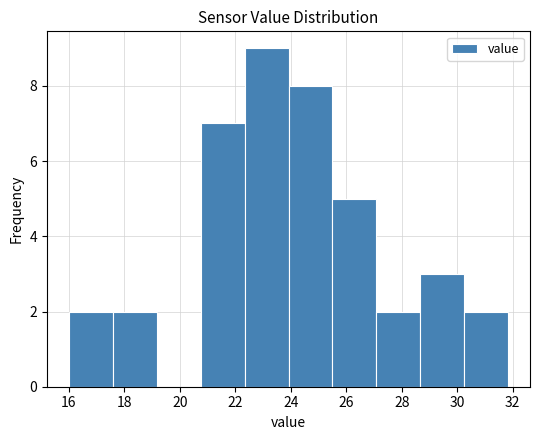

Reading left to right, list every bar in this chart as the range it spans on the x-axis followed by its height. Neither the bar edges nor the heights are printed on the chart, so give them approximately, as read against the axes.

16.0 to 17.6: 2
17.6 to 19.2: 2
19.2 to 20.8: 0
20.8 to 22.4: 7
22.4 to 24.0: 9
24.0 to 25.4: 8
25.4 to 27.0: 5
27.0 to 28.6: 2
28.6 to 30.2: 3
30.2 to 31.8: 2